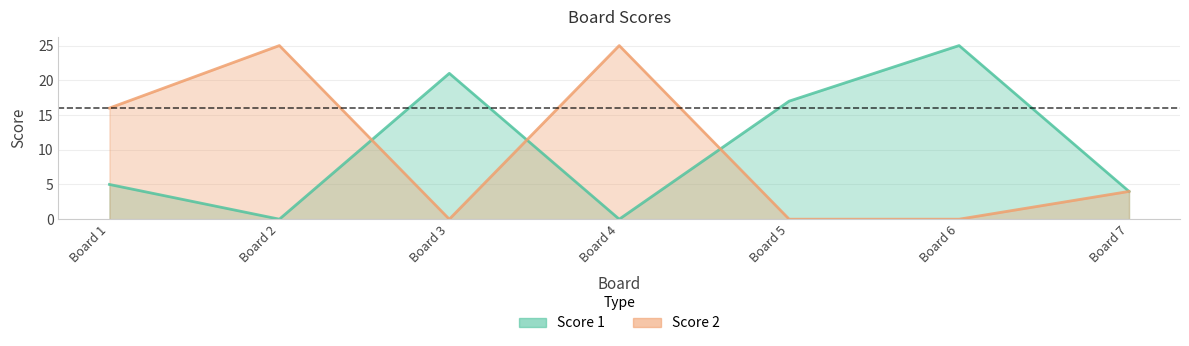

What is the total value across all series at 1?

21